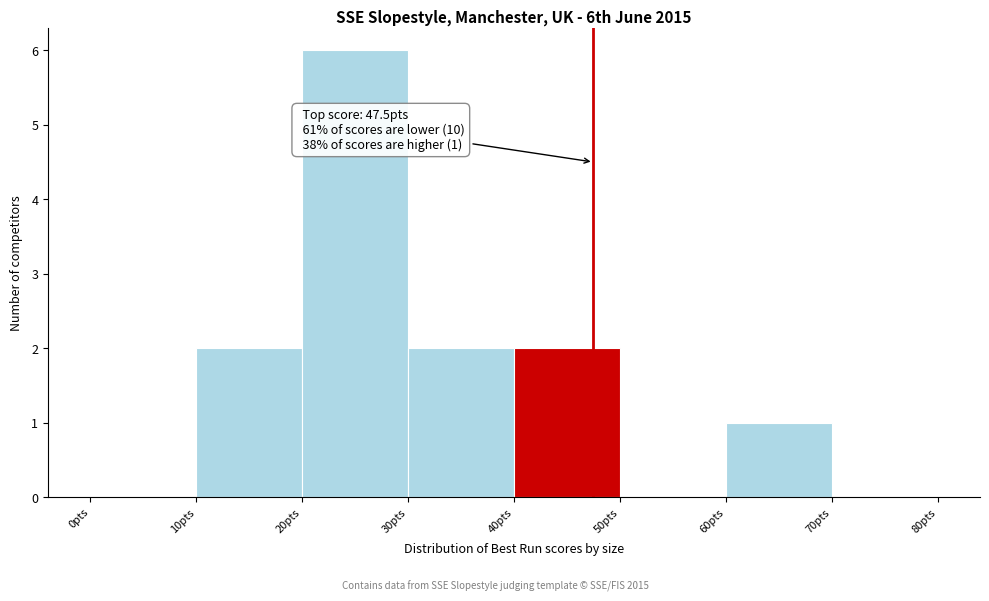

Which range on the x-axis has the tallest bar?

20 to 30